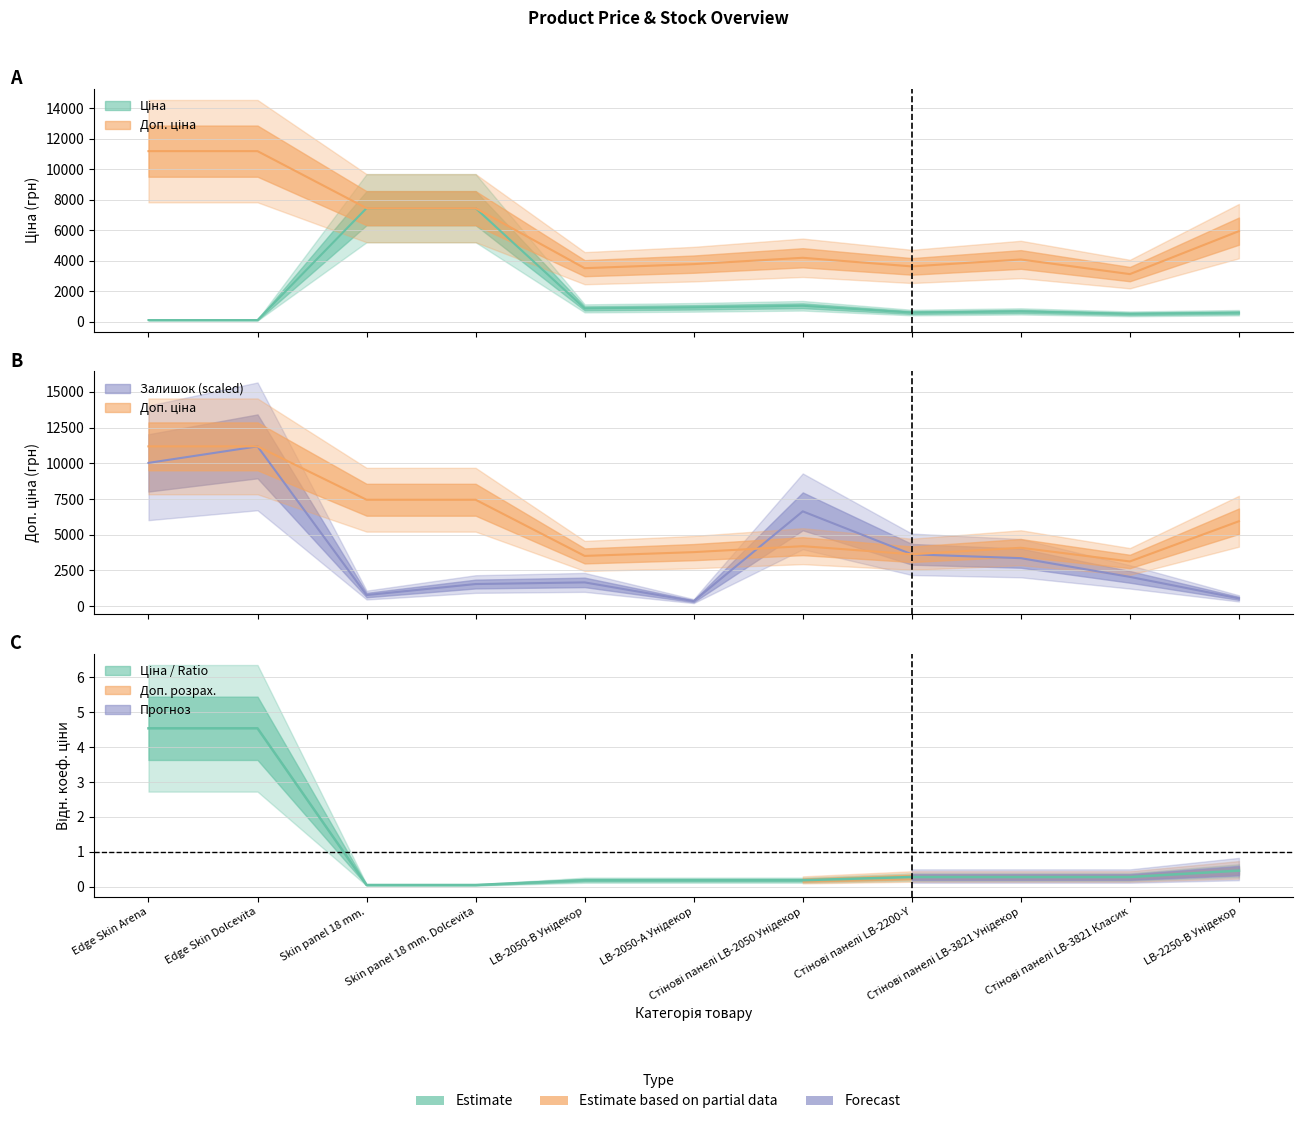

After their last crossing, which series has the higher values: Ціна or Залишок?

Ціна